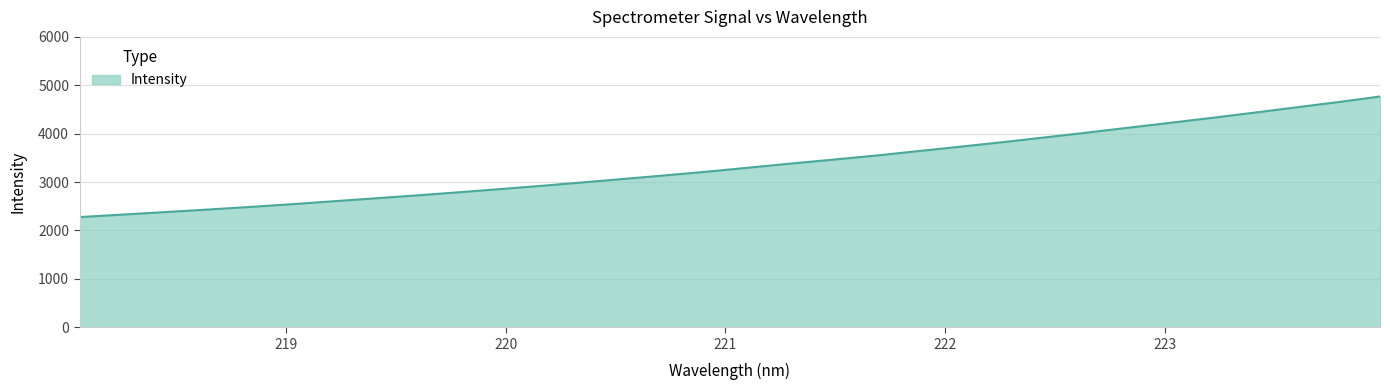

Does the chart have visible grid lines?

Yes